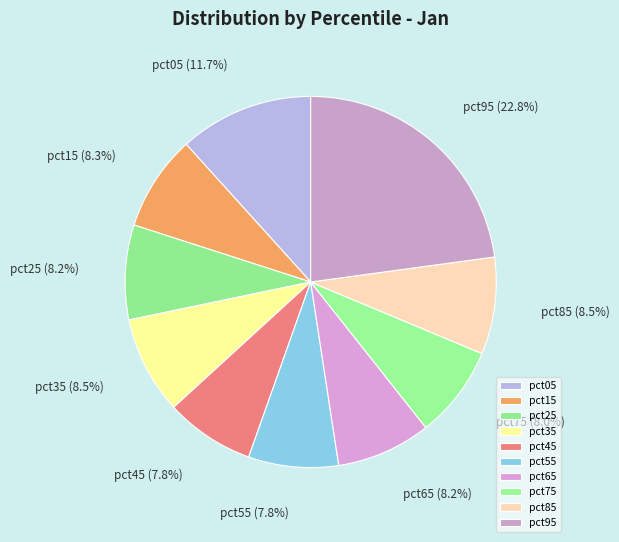

How many slices are in this pie chart?

10